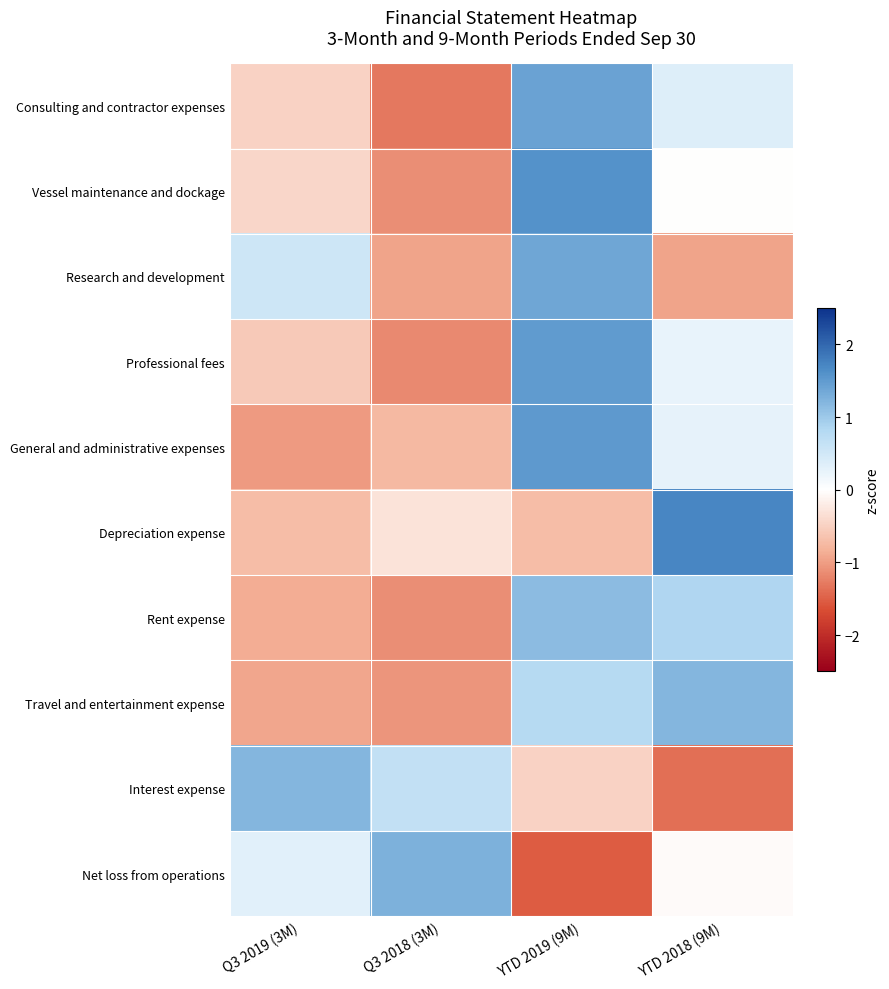

Which has a higher value, Q3 2018 (3M) or YTD 2019 (9M)?

YTD 2019 (9M)